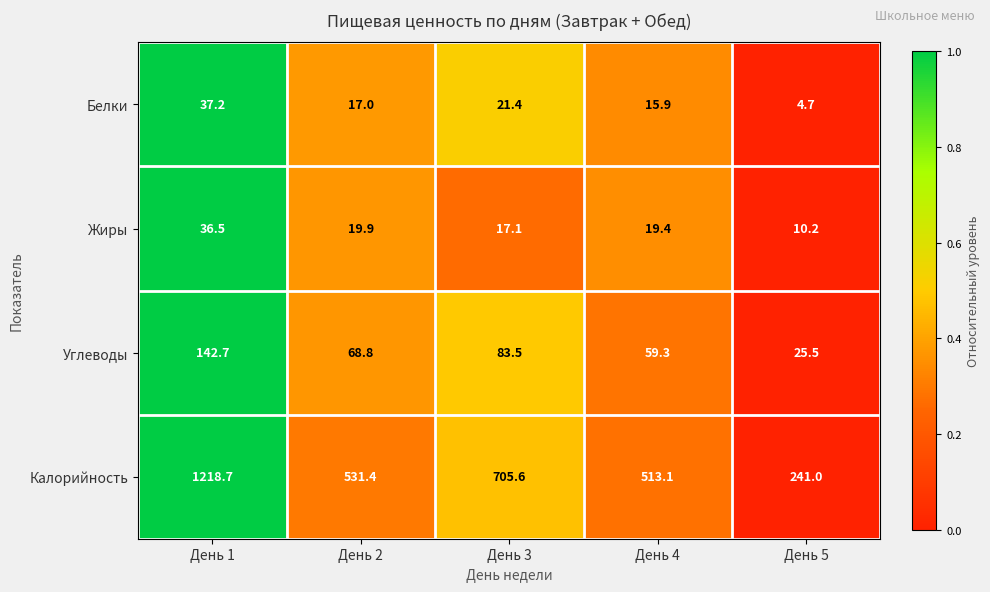

Which series has the widest spread of values?

Калорийность